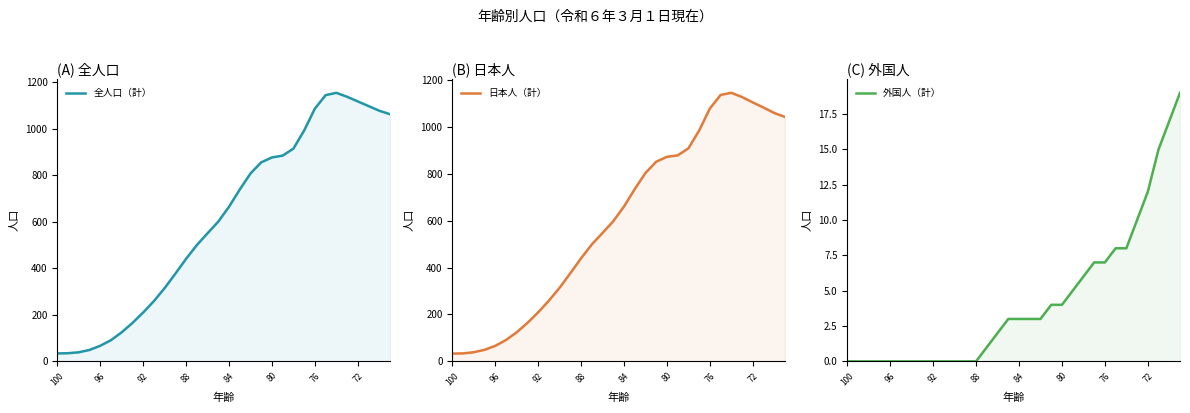

What is the greatest value displayed?

1155